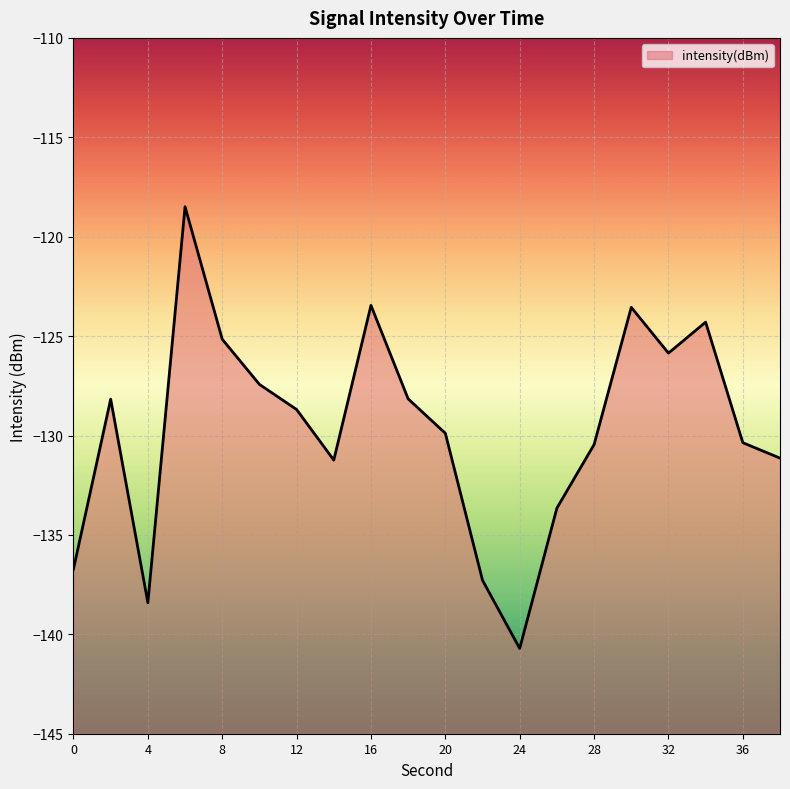

What is the change in value from 16 to 36?

-6.9